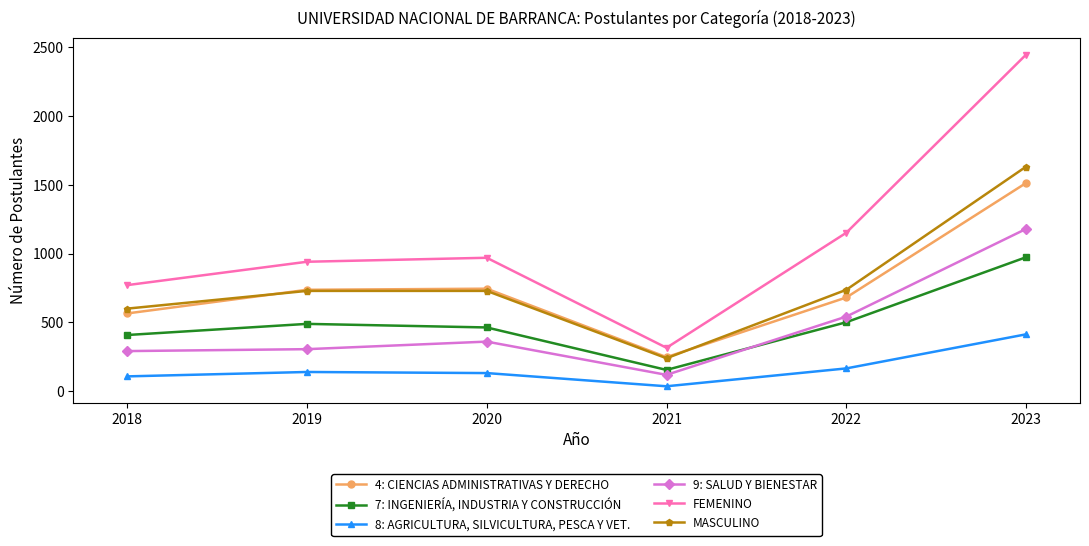

How many categories are shown in the chart?

6